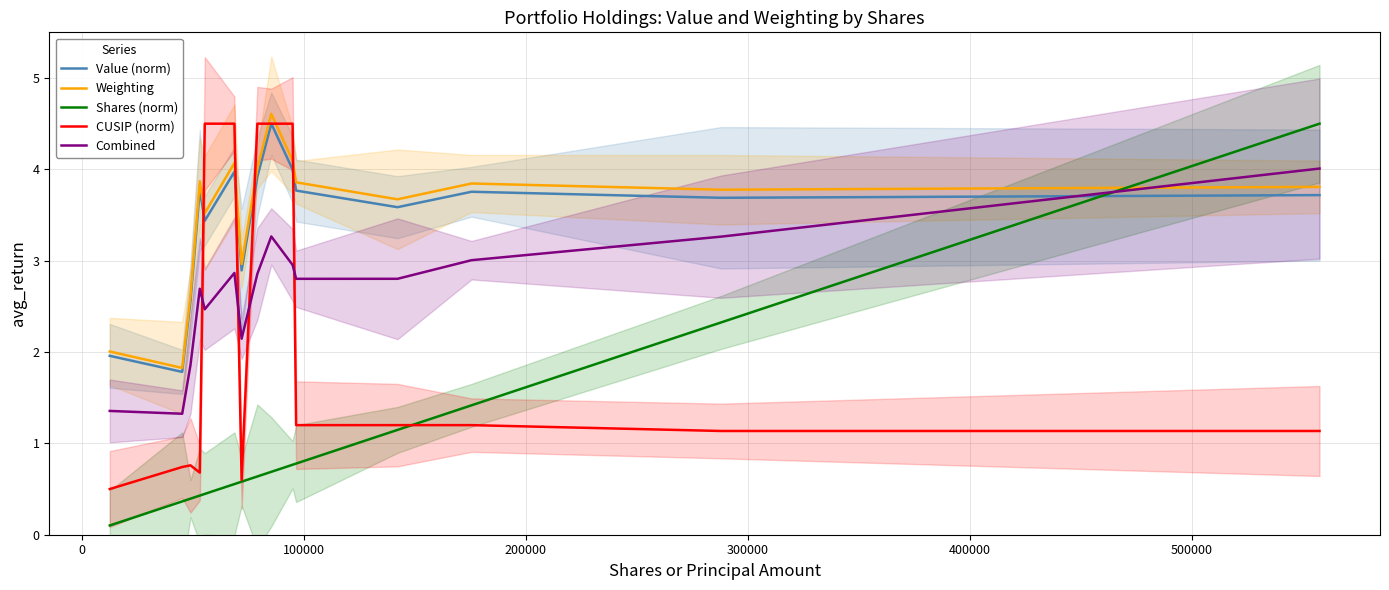

True or false: Shares (norm) and Value (norm) intersect in this chart.

True